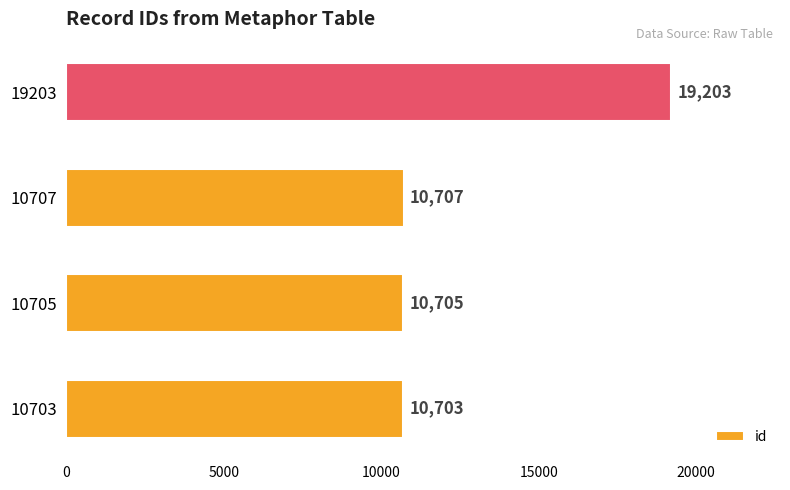

What is the change in value from 10705 to 19203?

+8498